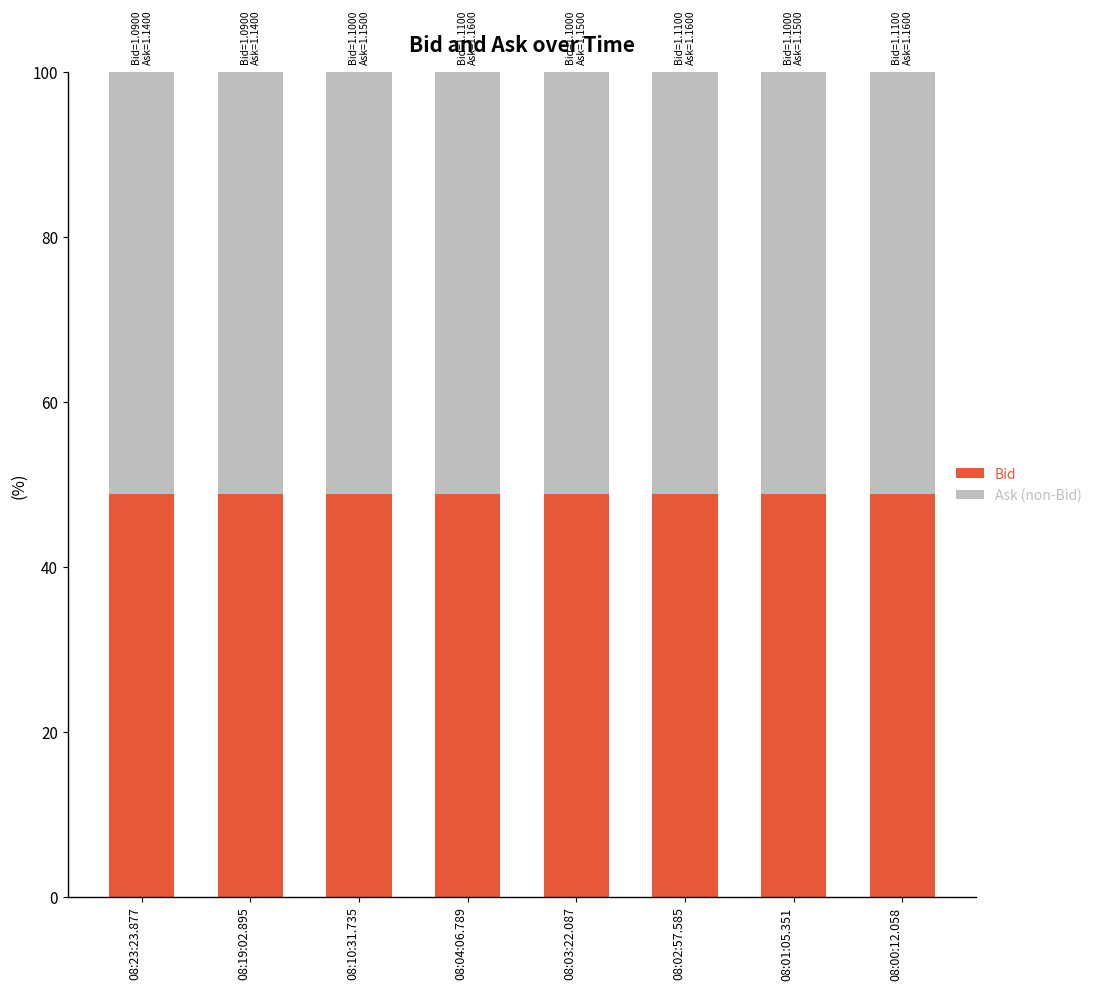

What are all the series names shown in the legend?

Bid, Ask (non-Bid)